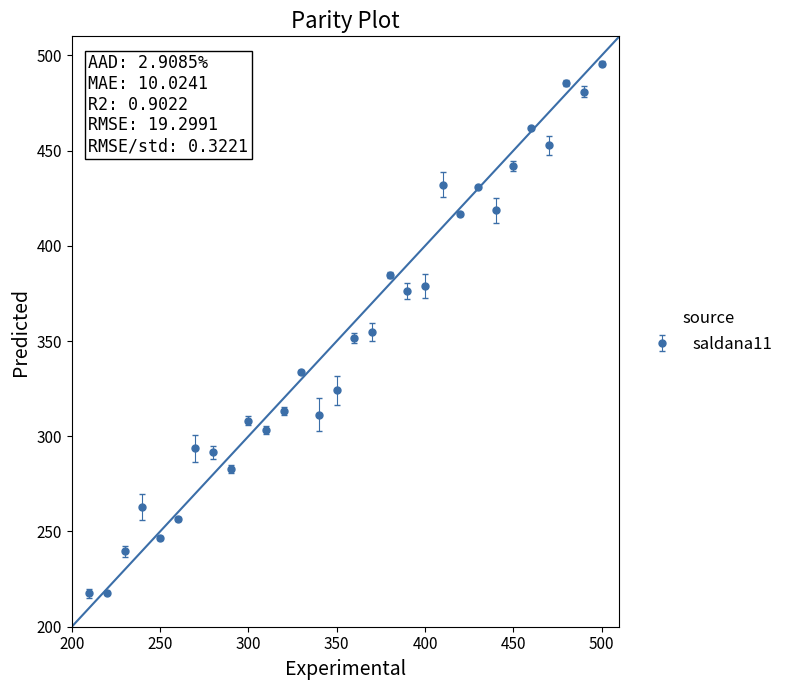

True or false: there are more than 1 points higher than both neighbors.

True